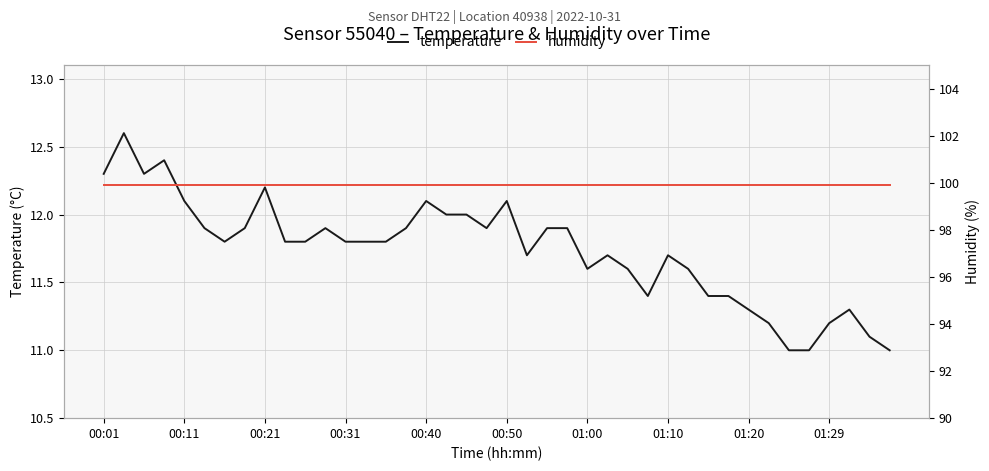

What is the lowest value of the temperature series?

11.0